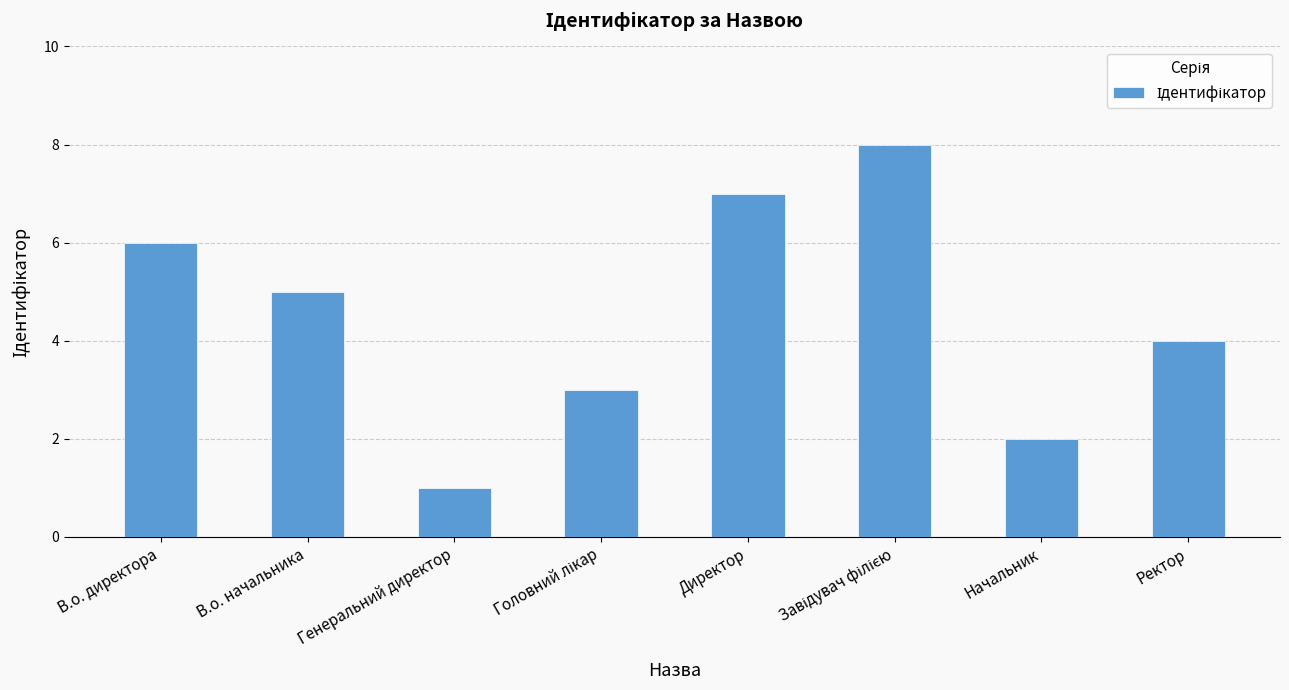

What is the ratio of the value at Начальник to the value at Ректор?

0.5